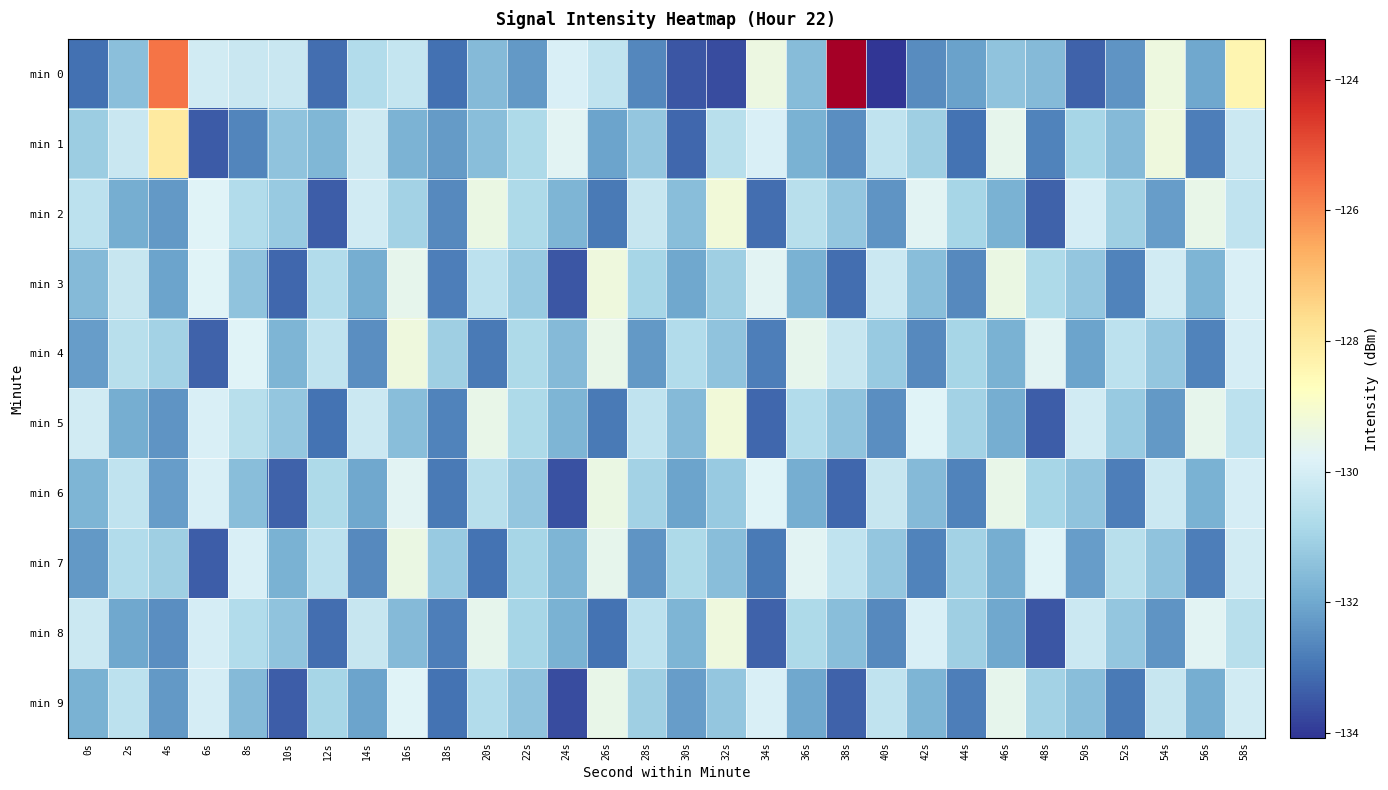

What is the smallest value displayed?

-134.1